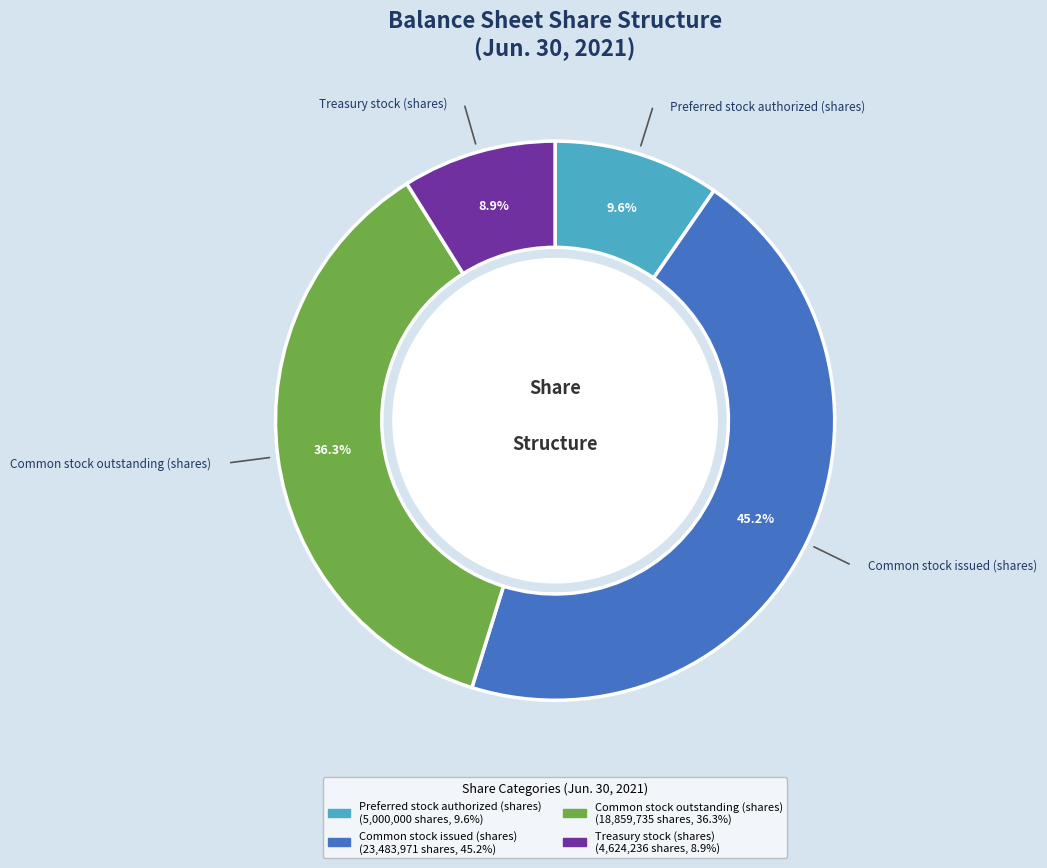

To the nearest percent, what percentage of the pie is Common stock outstanding (shares)?

36%